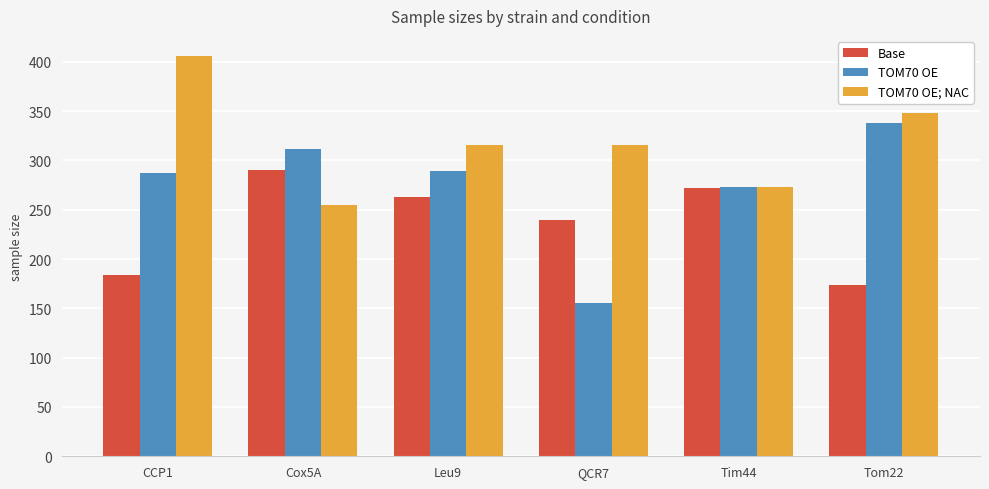

How many bars are there in total?

18